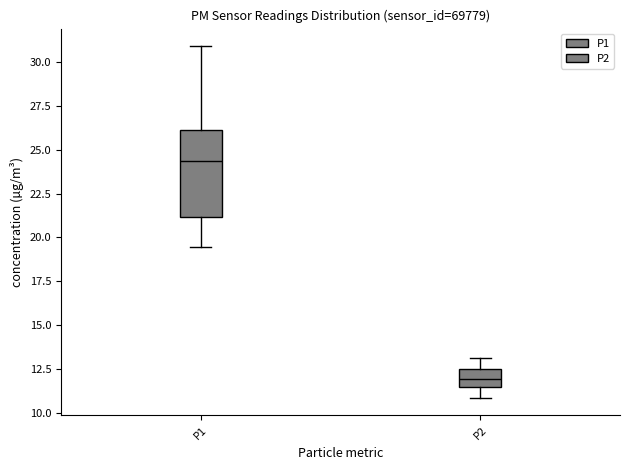

Which box is the tallest, from its lower edge to its upper edge?

P1